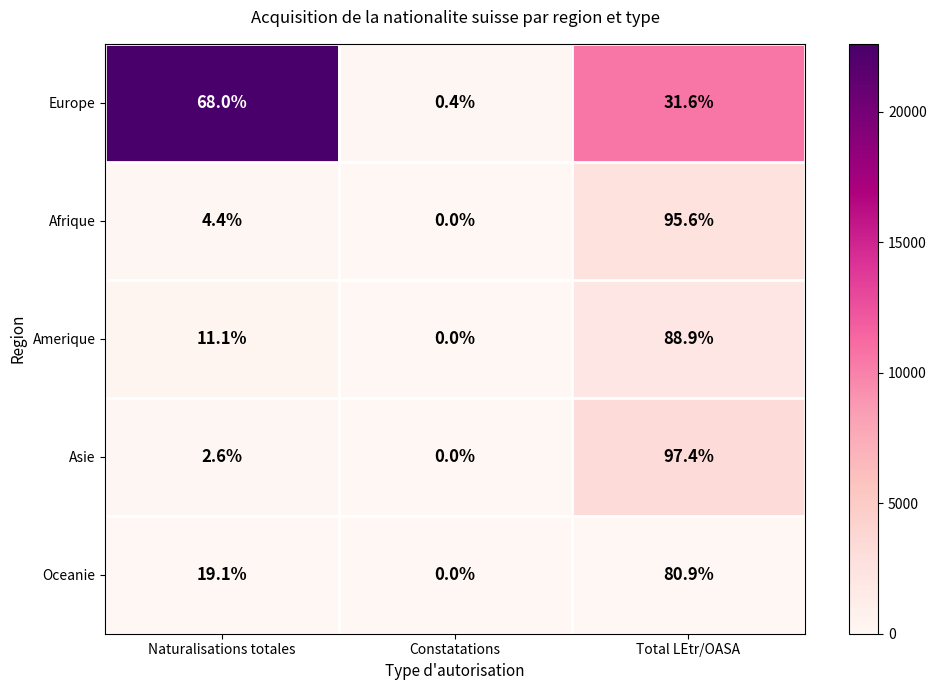

Reading left to right, list all the values displayed in this chart.

Europe: Naturalisations totales=68.0	Constatations=0.4	Total LEtr/OASA=31.6
Afrique: Naturalisations totales=4.4	Constatations=0.0	Total LEtr/OASA=95.6
Amerique: Naturalisations totales=11.1	Constatations=0.0	Total LEtr/OASA=88.9
Asie: Naturalisations totales=2.6	Constatations=0.0	Total LEtr/OASA=97.4
Oceanie: Naturalisations totales=19.1	Constatations=0.0	Total LEtr/OASA=80.9